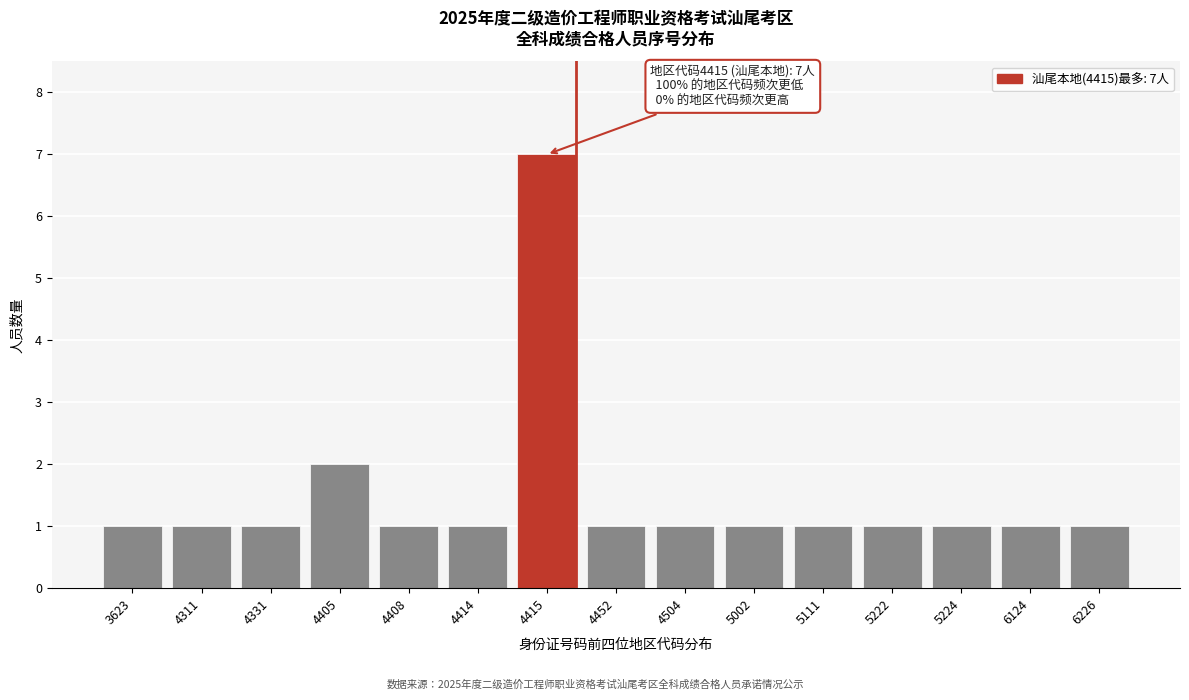

Reading left to right, extract all data points from this chart.

1	1	1	2	1	1	7	1	1	1	1	1	1	1	1